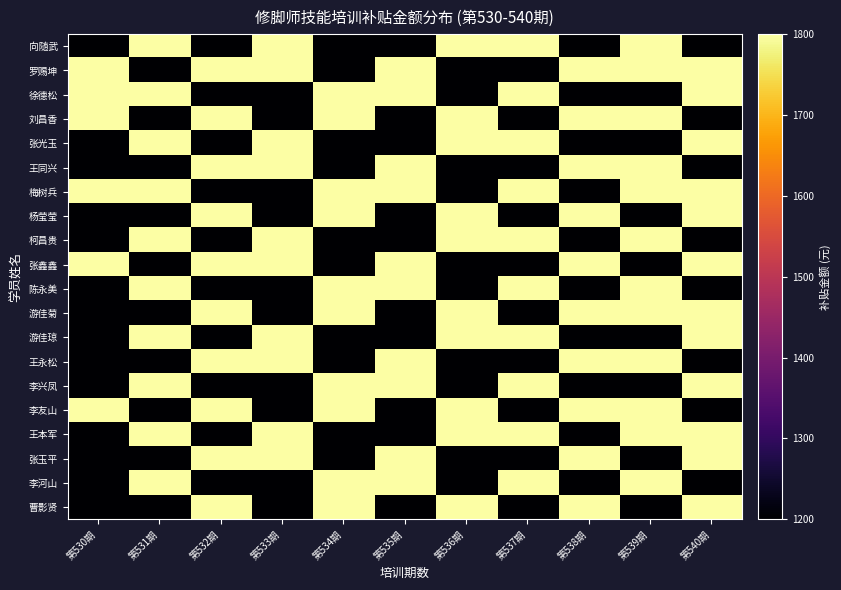

Which series has the largest range (max minus min)?

曹影贤